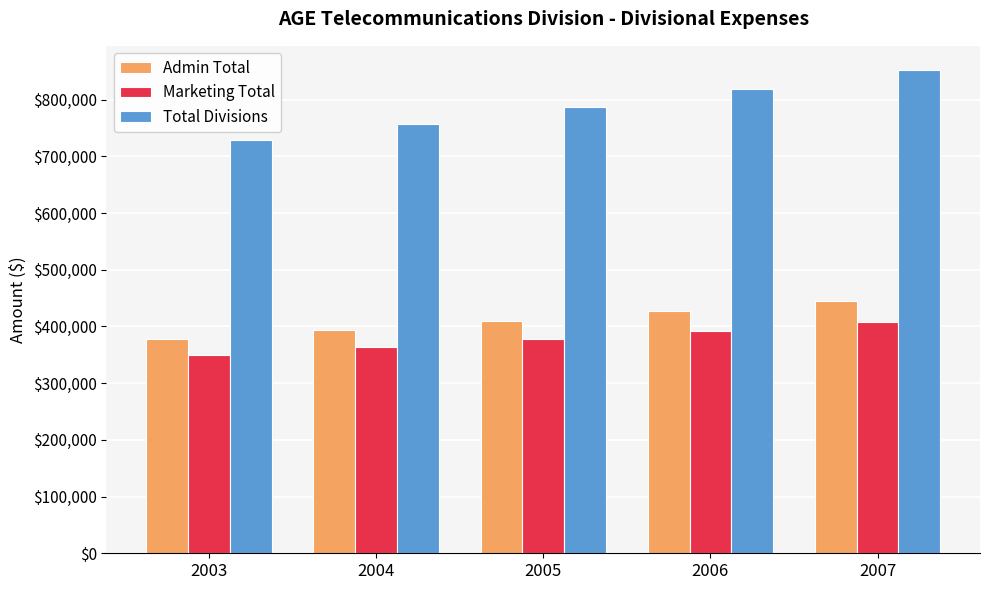

How many bars are there in each group?

3